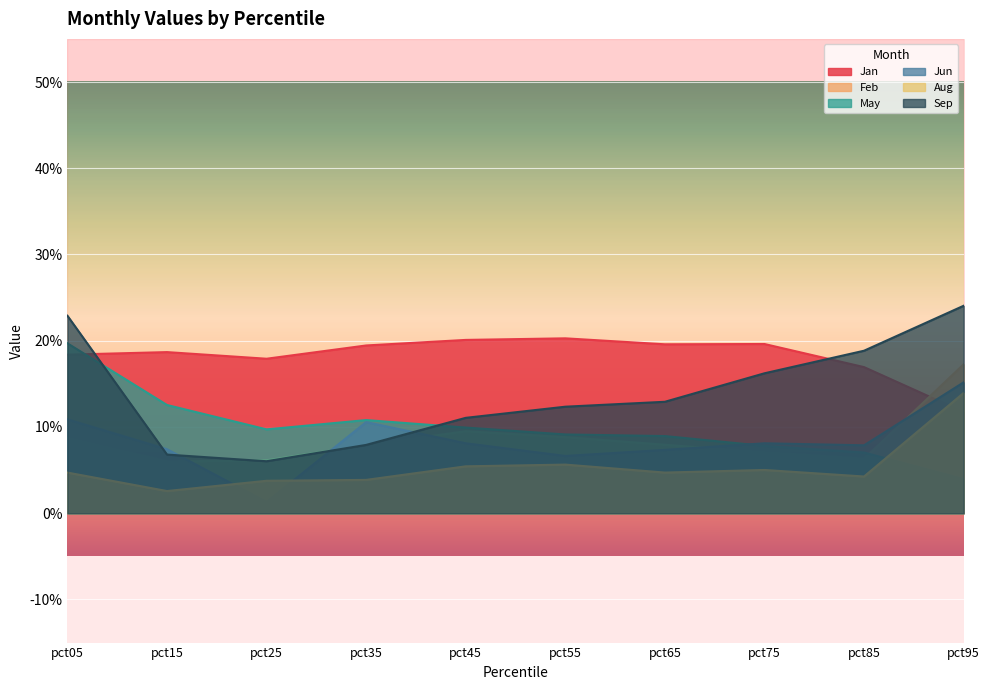

Reading right to left, transcribe all the data shown in this chart.

Jan: pct95=0.1	pct85=0.2	pct75=0.2	pct65=0.2	pct55=0.2	pct45=0.2	pct35=0.2	pct25=0.2	pct15=0.2	pct05=0.2
Feb: pct95=0.2	pct85=0.1	pct75=0.1	pct65=0.1	pct55=0.1	pct45=0.1	pct35=0.1	pct25=0.1	pct15=0.1	pct05=0.1
May: pct95=0.0	pct85=0.1	pct75=0.1	pct65=0.1	pct55=0.1	pct45=0.1	pct35=0.1	pct25=0.1	pct15=0.1	pct05=0.2
Jun: pct95=0.2	pct85=0.1	pct75=0.1	pct65=0.1	pct55=0.1	pct45=0.1	pct35=0.1	pct25=0.0	pct15=0.1	pct05=0.1
Aug: pct95=0.1	pct85=0.0	pct75=0.1	pct65=0.0	pct55=0.1	pct45=0.1	pct35=0.0	pct25=0.0	pct15=0.0	pct05=0.0
Sep: pct95=0.2	pct85=0.2	pct75=0.2	pct65=0.1	pct55=0.1	pct45=0.1	pct35=0.1	pct25=0.1	pct15=0.1	pct05=0.2